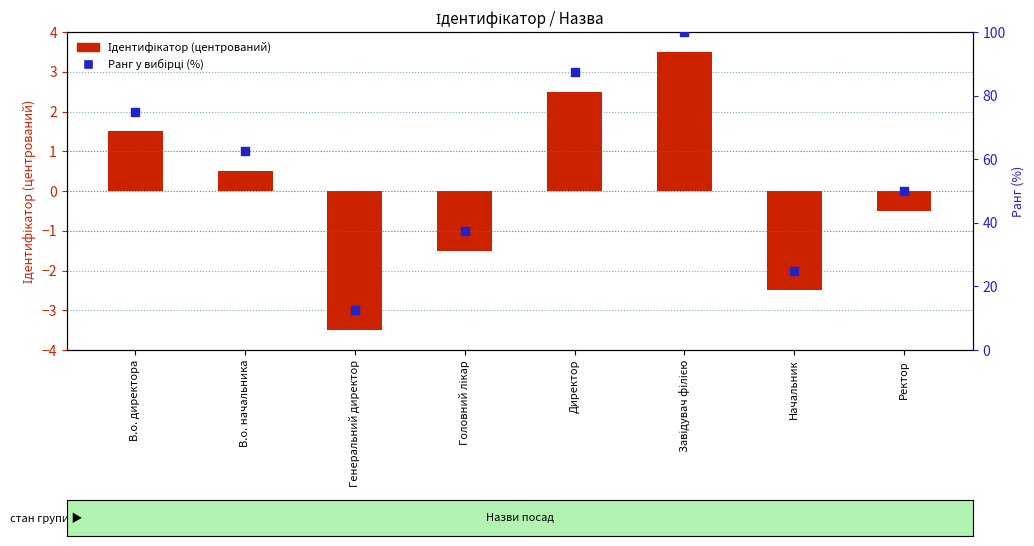

What are all the series names shown in the legend?

Ідентифікатор (центрований), Ранг у вибірці (%)